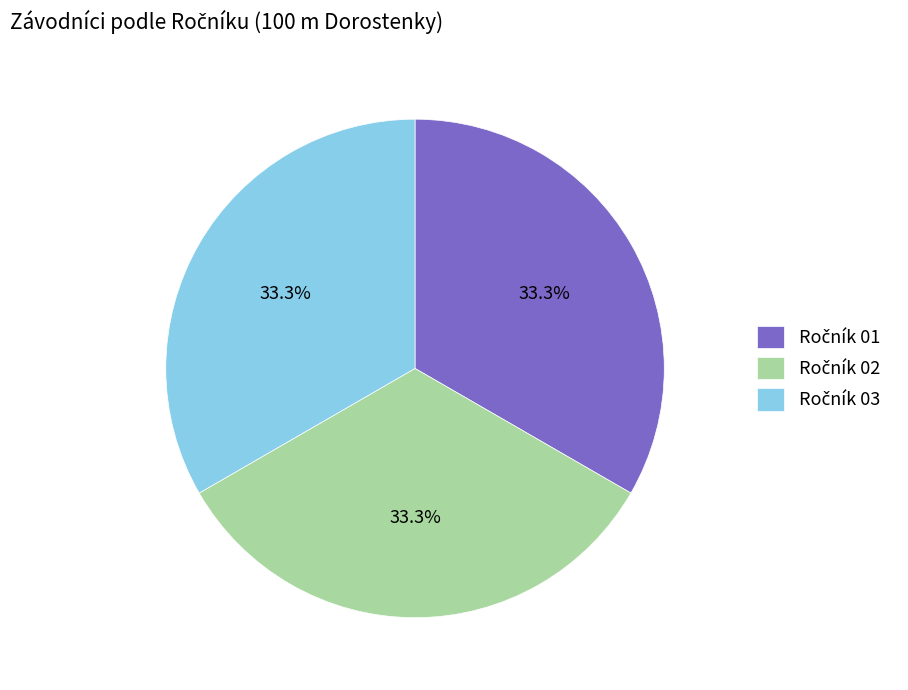

Count the number of slices in the pie.

3